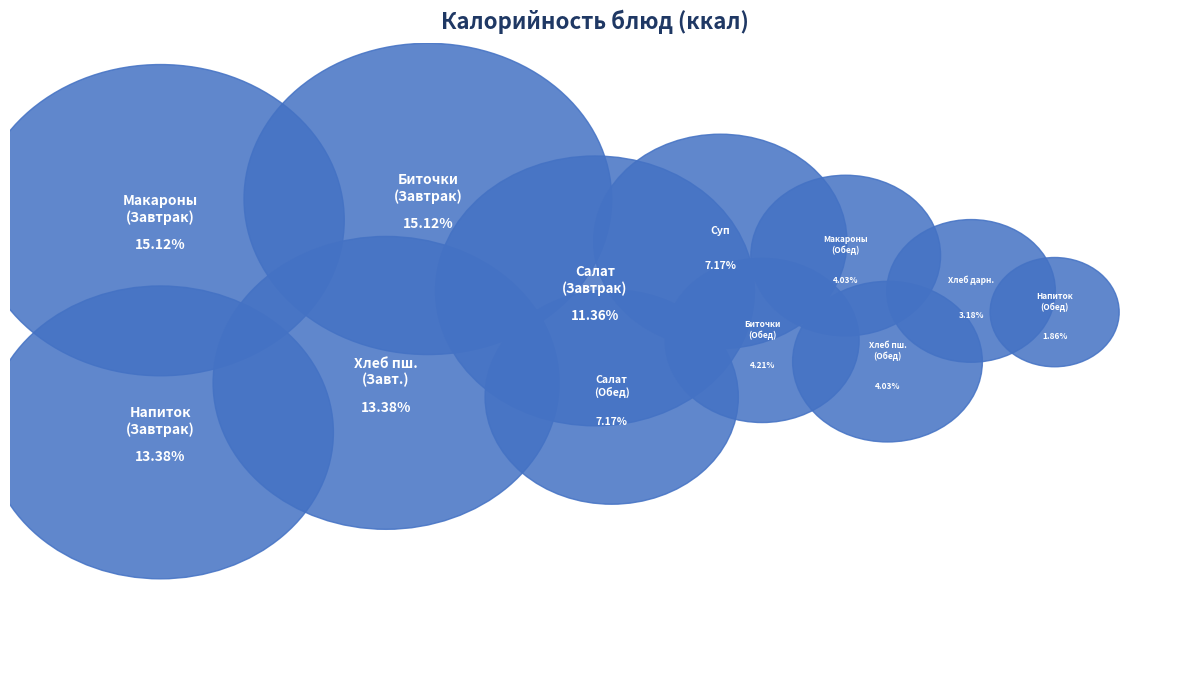

Is there a majority slice in this chart?

No